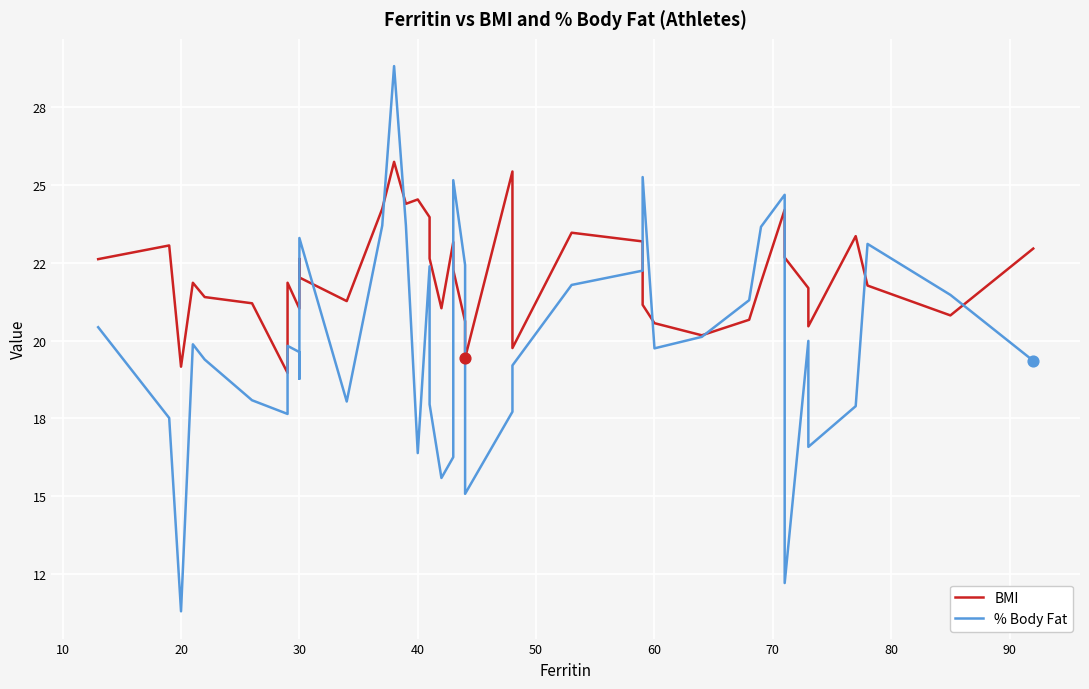

Is the value of BMI at 27 greater than the value of % Body Fat at 17?

Yes